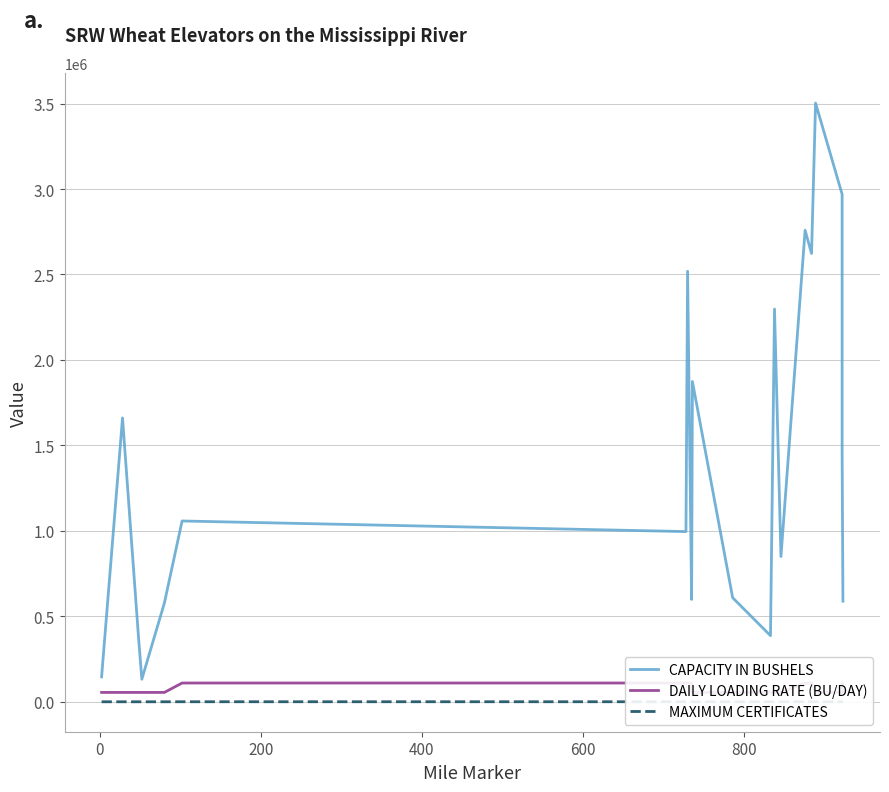

Reading right to left, what are all the values shown in this chart?

CAPACITY IN BUSHELS: 589000	1451000	2969000	3503000	2623000	2759000	850000	2298000	387000	609000	1874000	964000	599000	2519000	996000	1058000	578000	132000	369000	1661000	146000
DAILY LOADING RATE (BU/DAY): 55000	110000	55000	55000	110000	110000	55000	55000	55000	55000	55000	55000	110000	110000	110000	110000	55000	55000	55000	55000	55000
MAXIMUM CERTIFICATES: 220	440	220	220	440	440	220	220	220	220	220	220	440	440	440	440	220	220	220	220	220